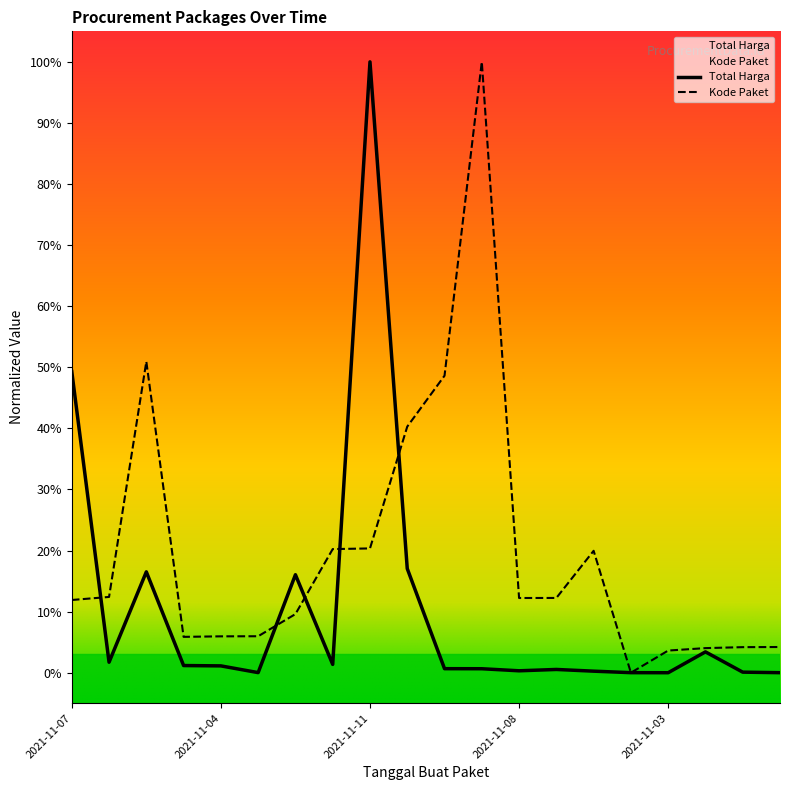

Between 2021-11-04 and 2021-12-09, which series saw the biggest shift?

Kode Paket